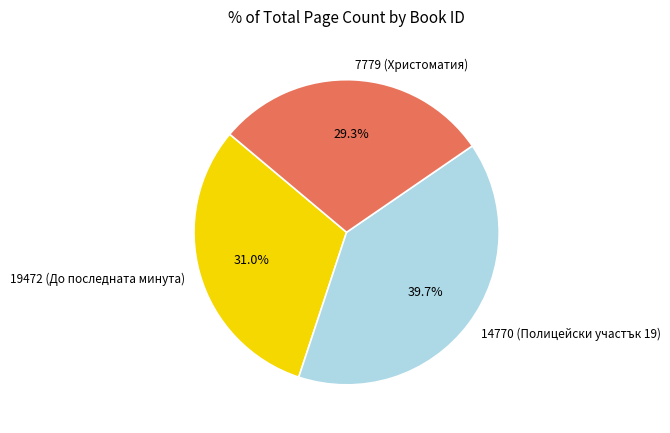

Rank the categories by value from highest to lowest.

14770, 19472, 7779